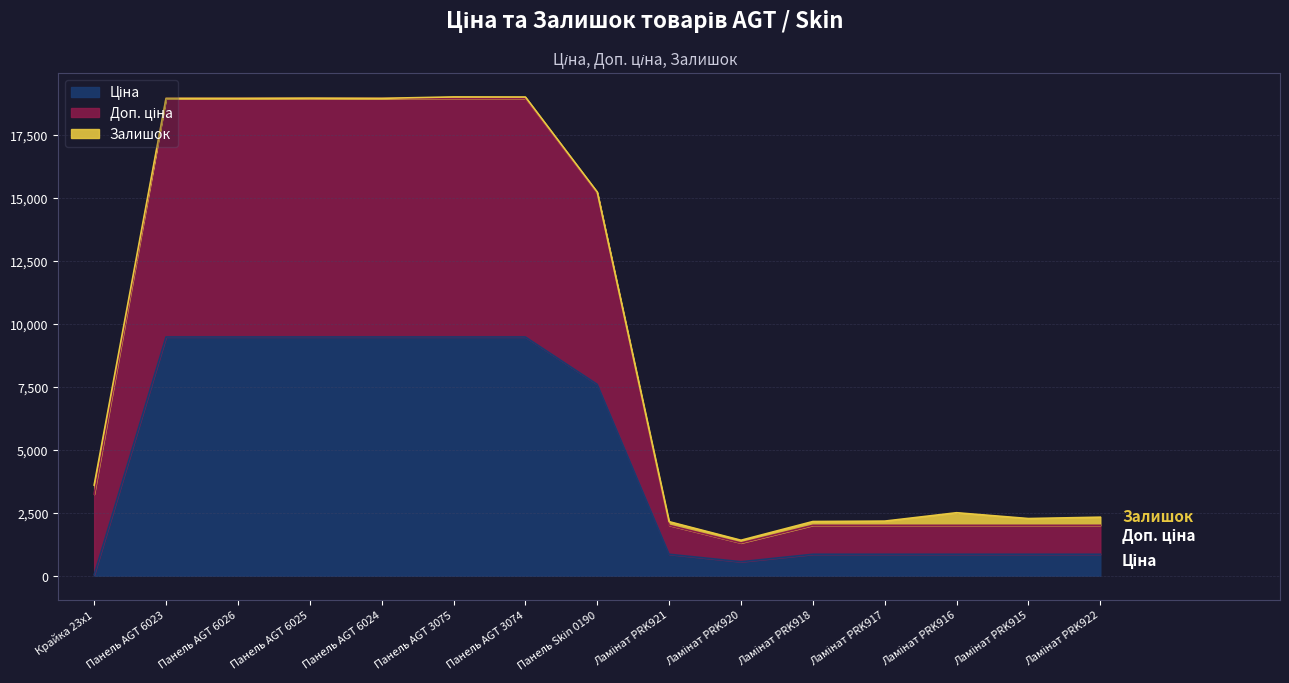

How many categories are shown in the chart?

15